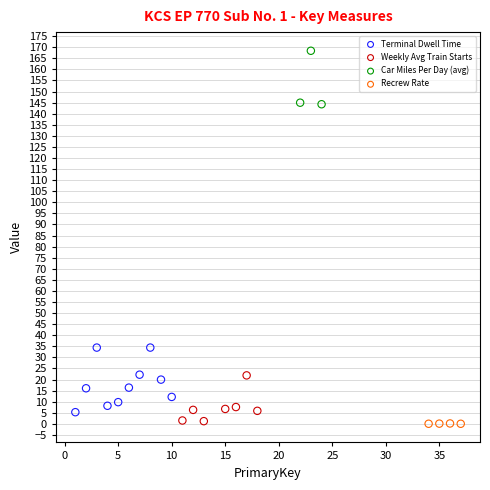

What are all the series names shown in the legend?

Terminal Dwell Time, Weekly Avg Train Starts, Car Miles Per Day (avg), Recrew Rate